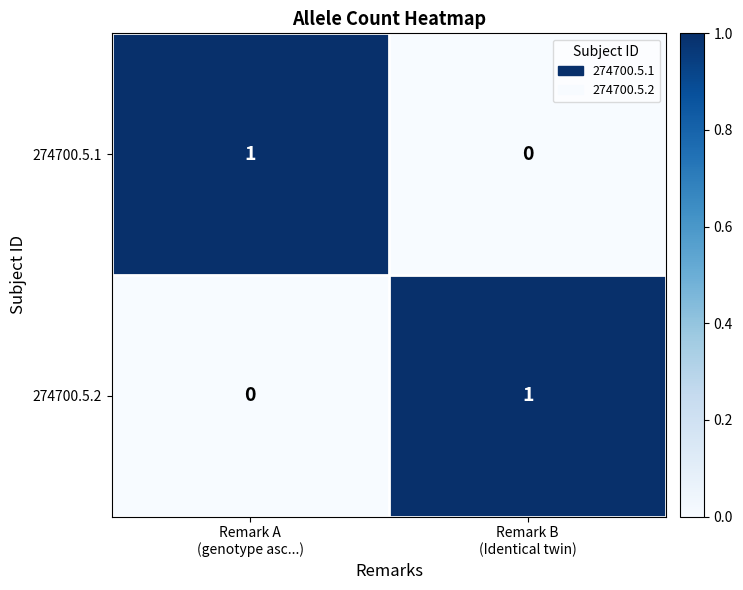

How many distinct data groups are displayed?

2